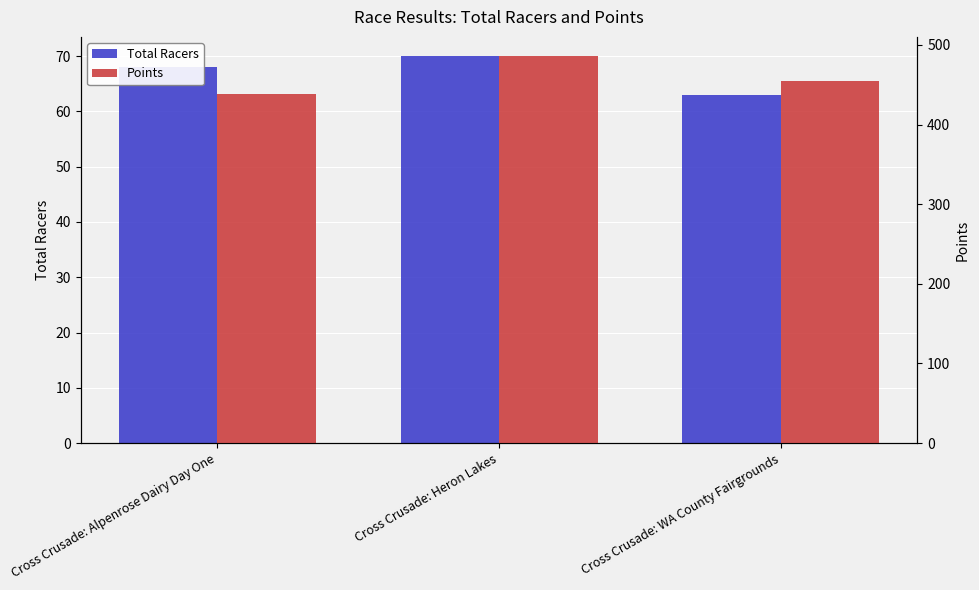

How many categories are shown in the chart?

3